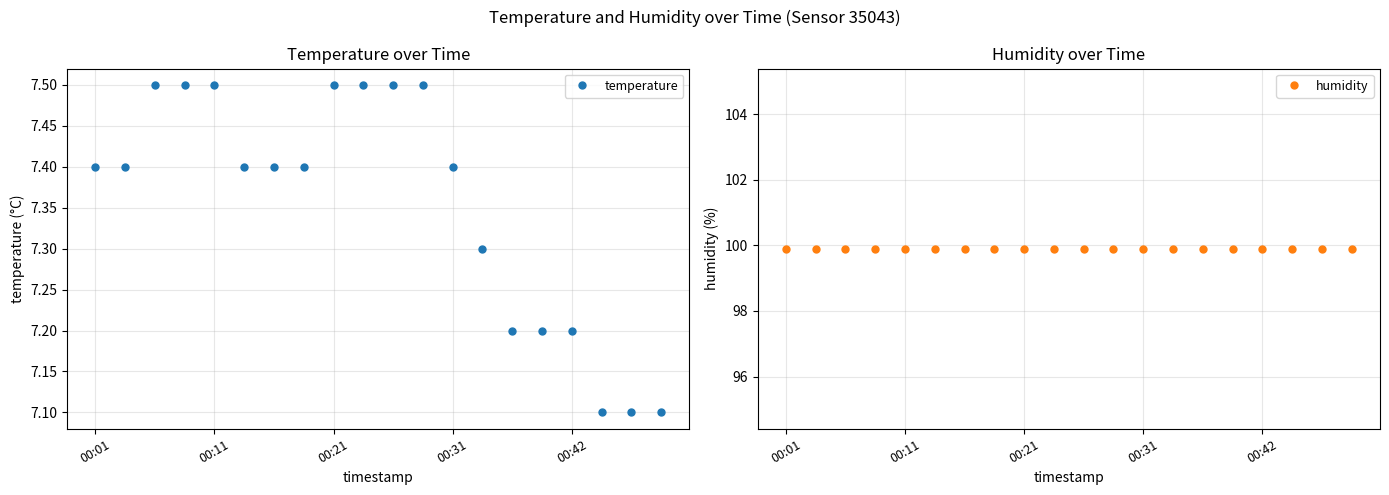

What is the lowest value of the temperature series?

7.1